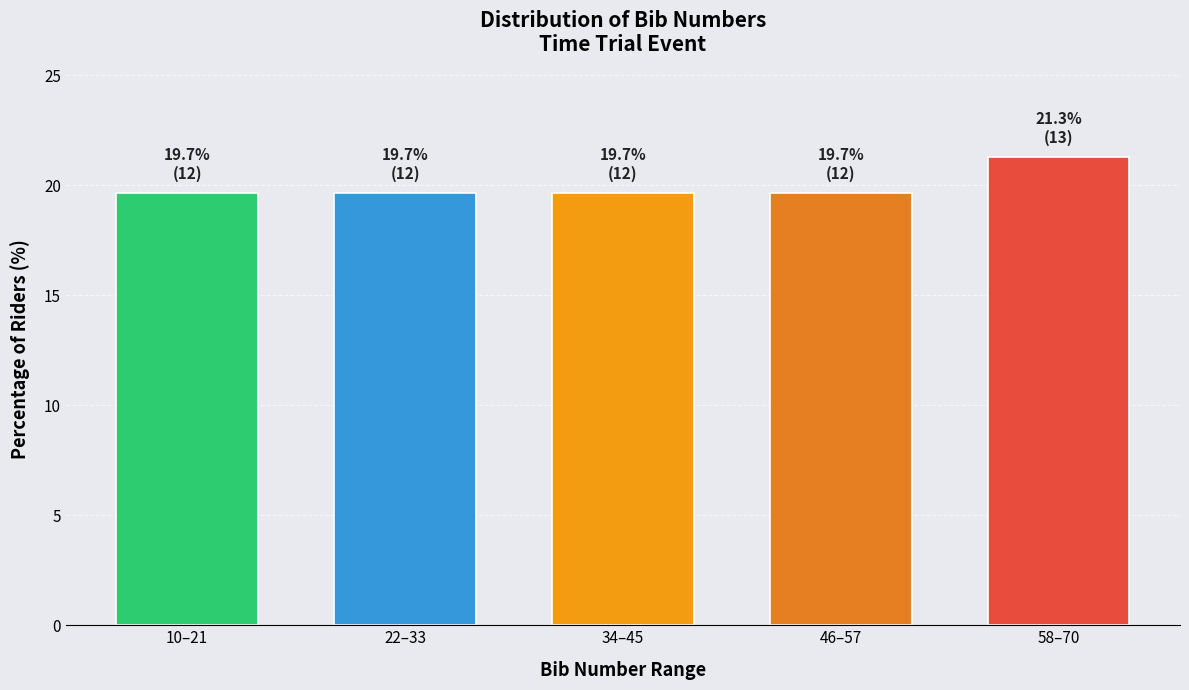

Reading left to right, transcribe all the data shown in this chart.

19.7	19.7	19.7	19.7	21.3